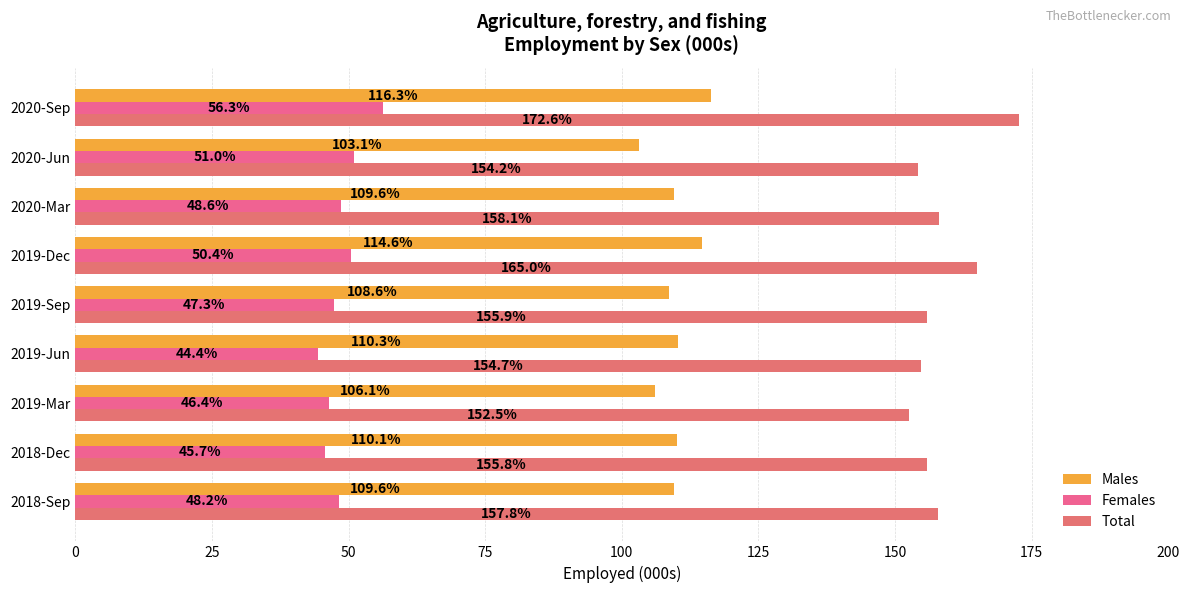

What is the value of the Females bar at the 8th from the left?

51.0